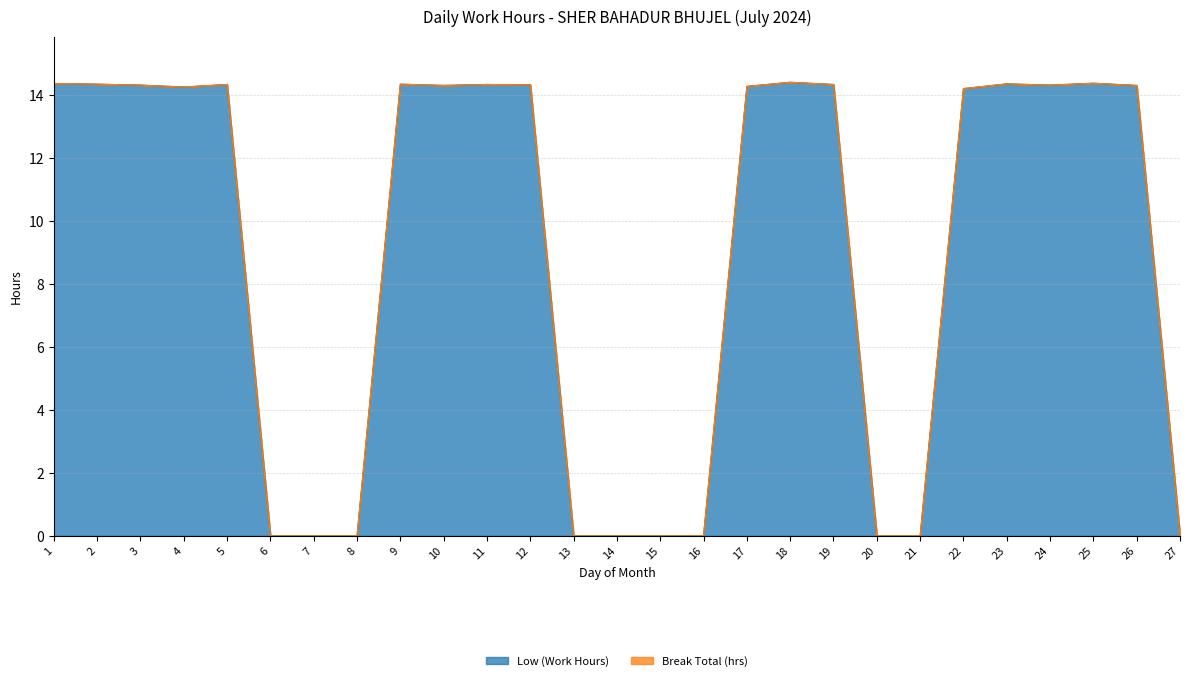

At which category does the chart reach its minimum across all series?

6